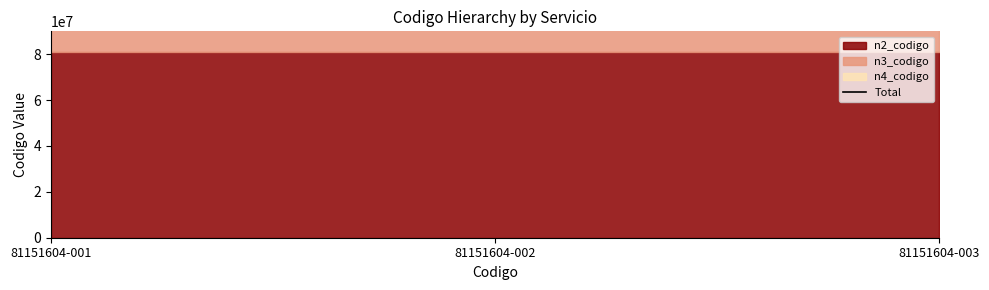

Reading left to right, transcribe all the data shown in this chart.

n2_codigo: 81150000	81150000	81150000
n3_codigo: 81151600	81151600	81151600
n4_codigo: 81151604	81151604	81151604